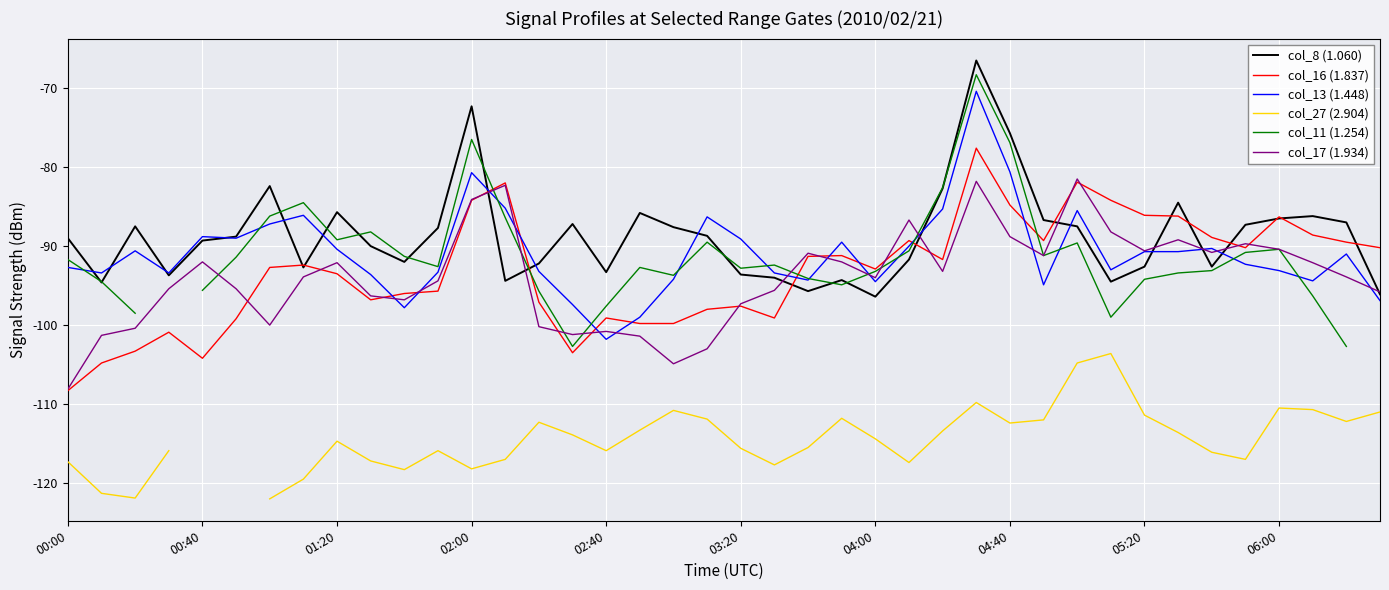

True or false: col_8 (1.060) has a value of -89.3 at 00:40.

True